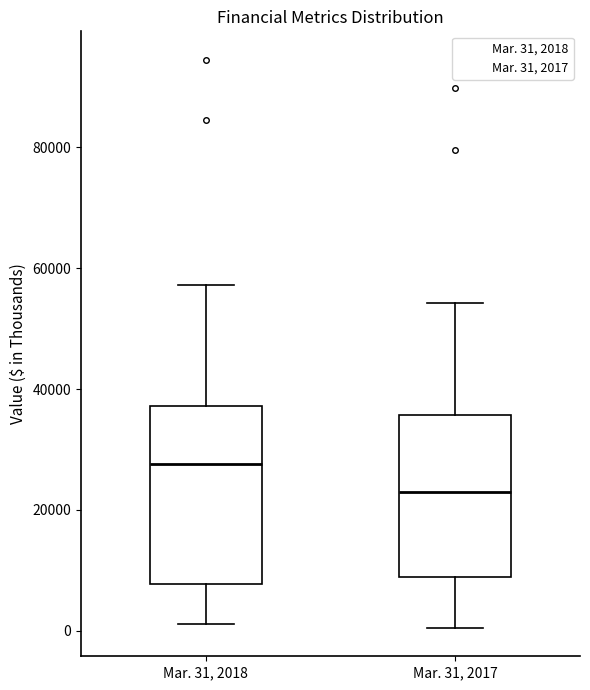

Reading left to right, read every box against the y-axis: the position of its median line, the range the box covers, and the ends of its whiskers. The values are not printed on the chart, so give them approximately, as read against the axis.

Mar. 31, 2018: median 28000, box 8000 to 38000, whiskers 2000 to 58000
Mar. 31, 2017: median 22000, box 8000 to 36000, whiskers 0 to 54000